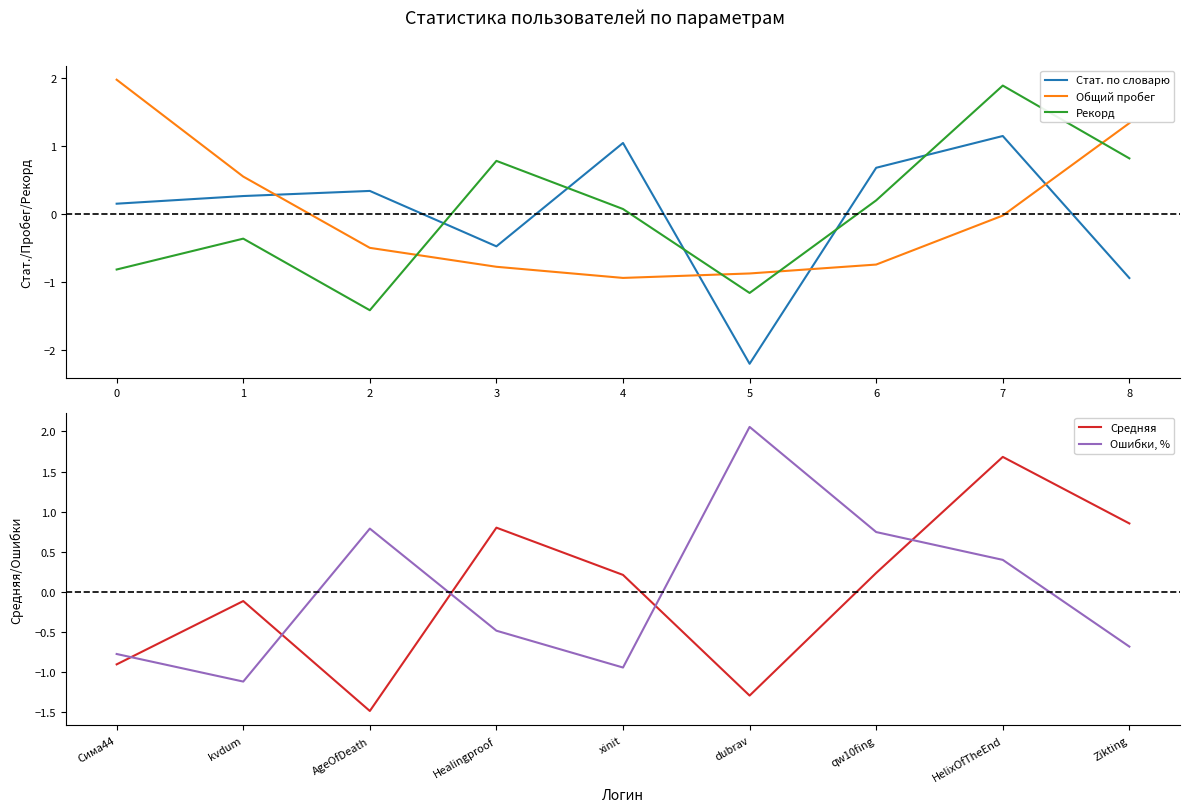

Which series has the largest total across all categories?

Средняя